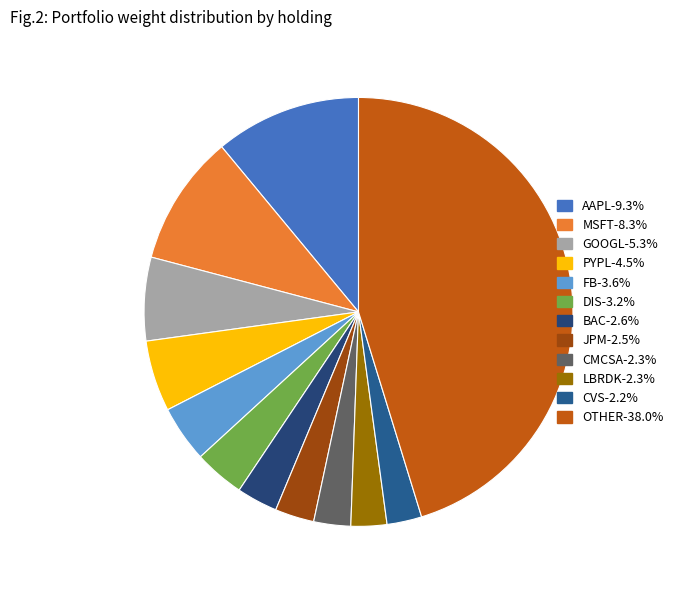

Count the number of slices in the pie.

12